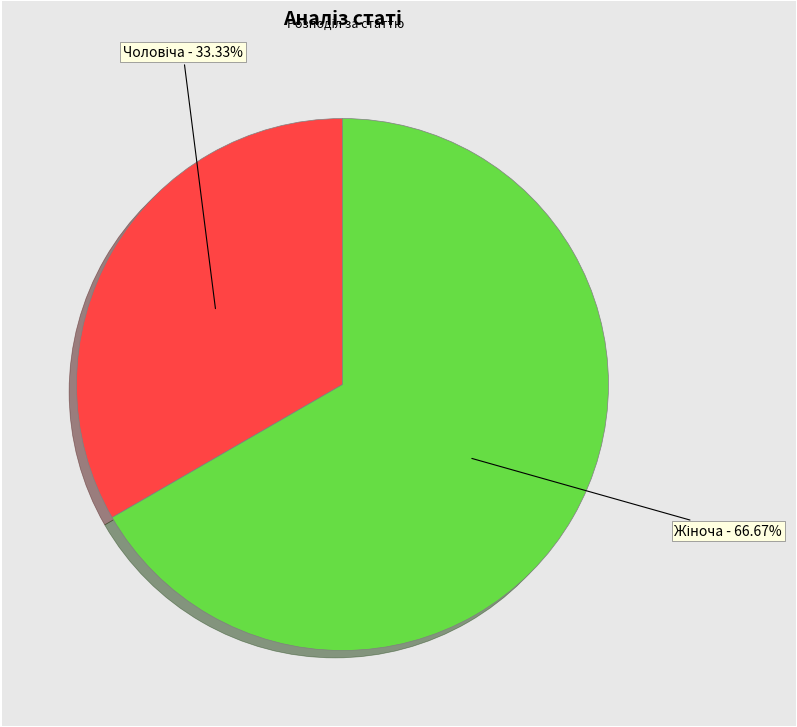

Is there a majority slice in this chart?

Yes